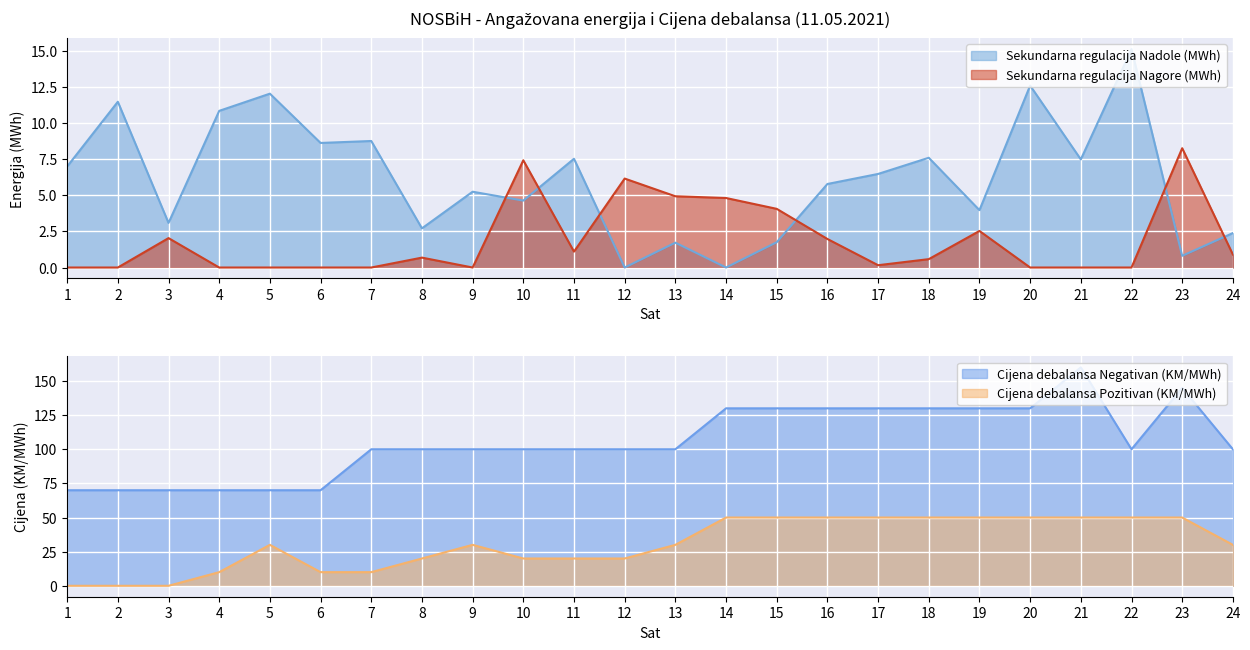

Which label corresponds to the largest value in the chart?

21